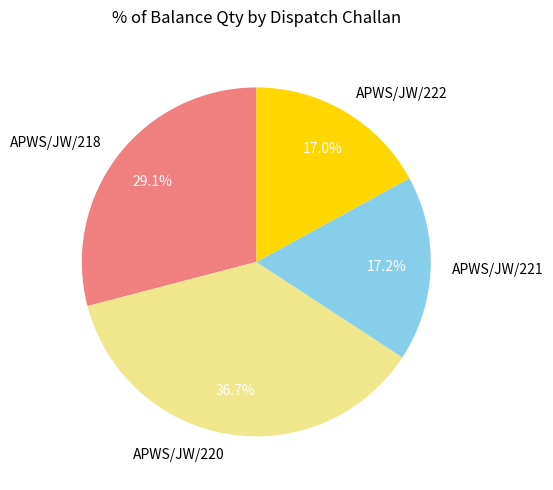

What is the largest slice in the pie chart?

APWS/JW/220